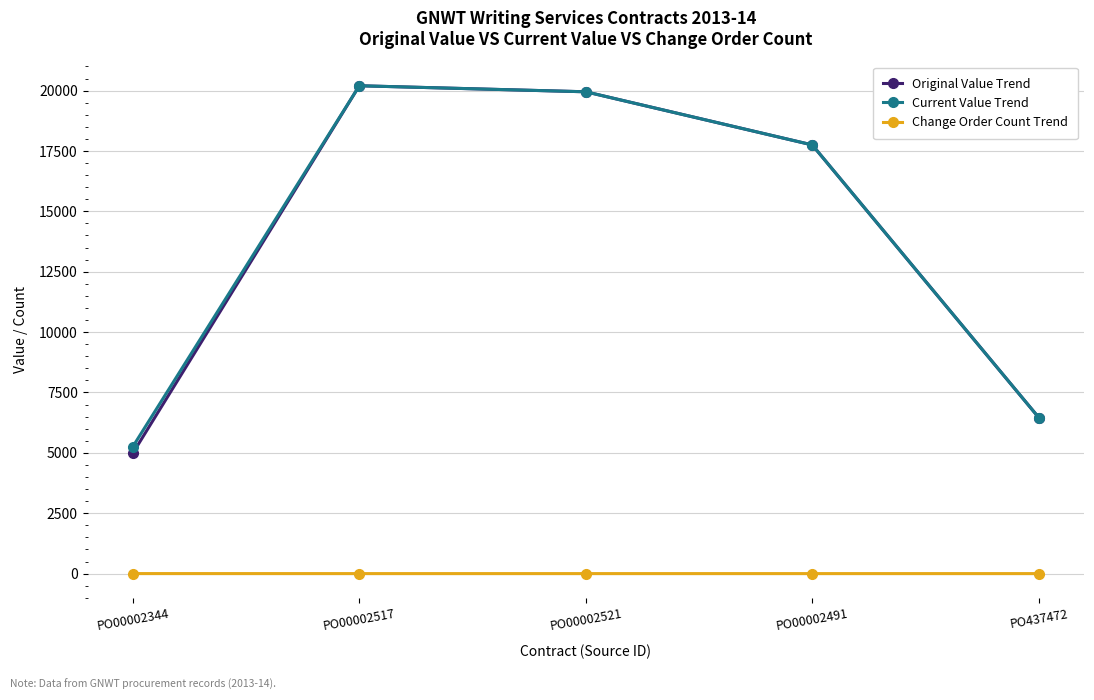

True or false: Current Value Trend has more than 0 points higher than both neighbors.

True